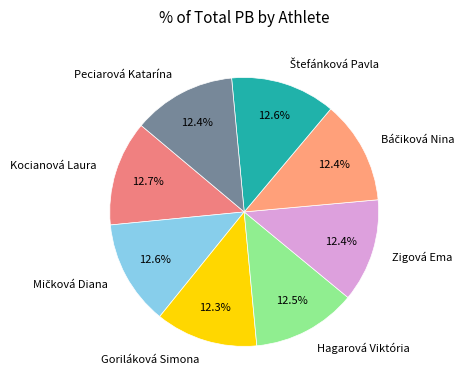

Is the sum of Goriláková Simona and Zigová Ema greater than half?

No